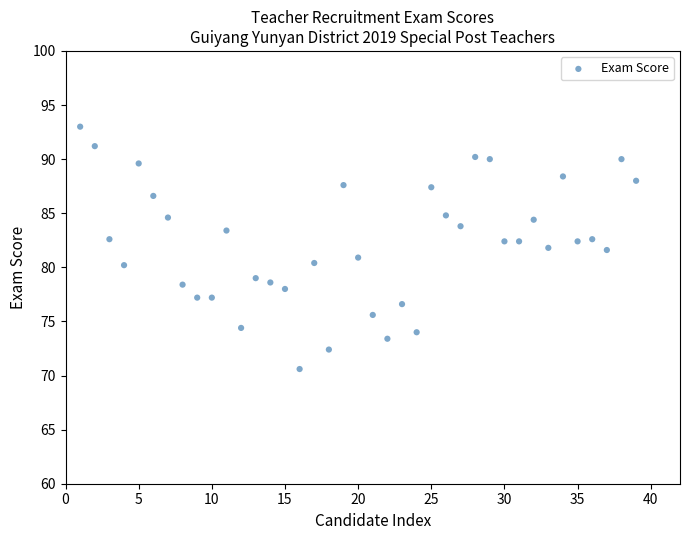

What is the range of X values (max minus min)?

38.0